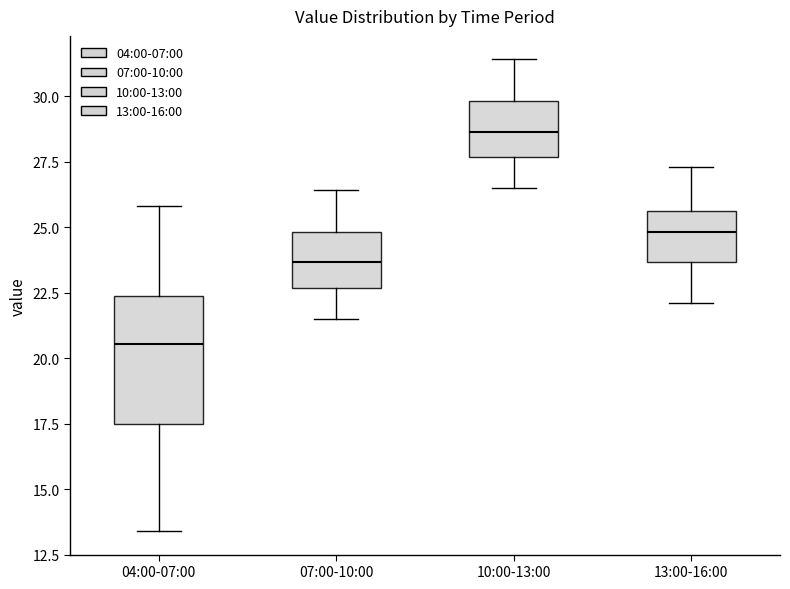

Where is the lower edge of the box for 13:00-16:00 on the y-axis? The values are not printed on the chart, so give them approximately, as read against the axis.

23.5